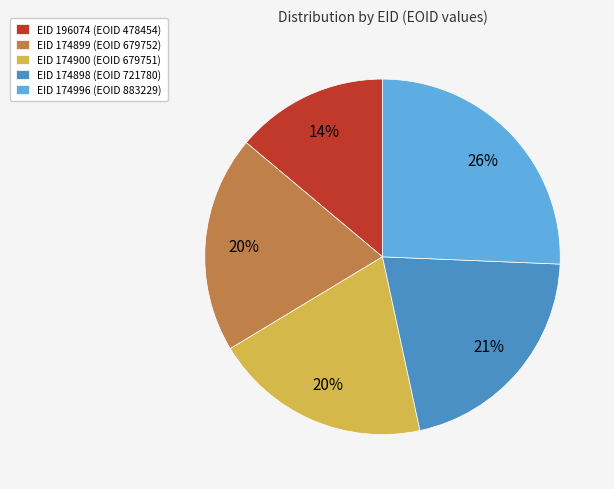

Is there any slice that represents more than half of the pie?

No